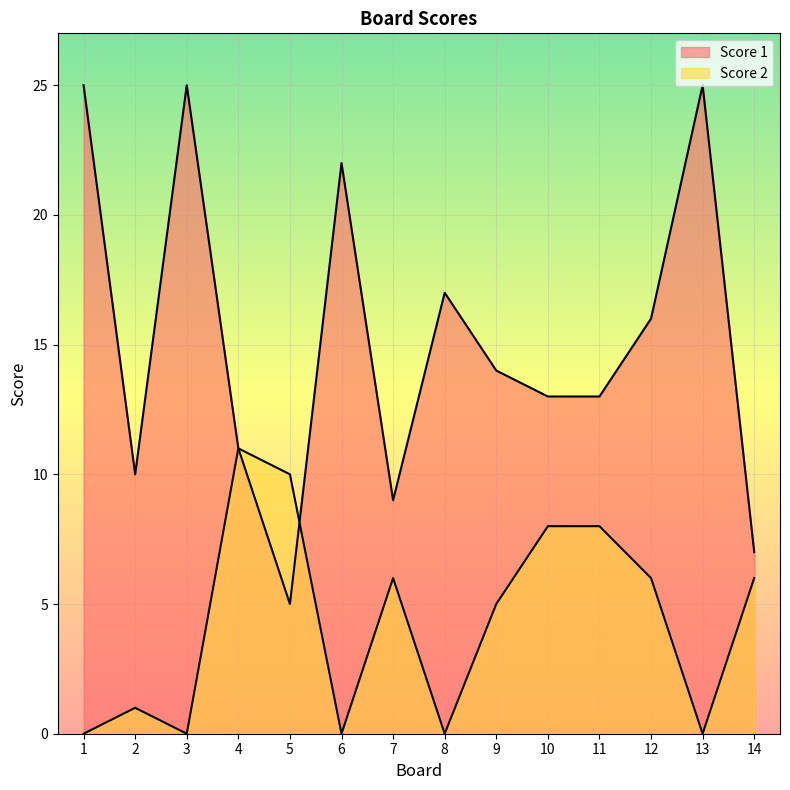

Reading right to left, what are all the values shown in this chart?

Score 1: 14=7	13=25	12=16	11=13	10=13	9=14	8=17	7=9	6=22	5=5	4=11	3=25	2=10	1=25
Score 2: 14=6	13=0	12=6	11=8	10=8	9=5	8=0	7=6	6=0	5=10	4=11	3=0	2=1	1=0